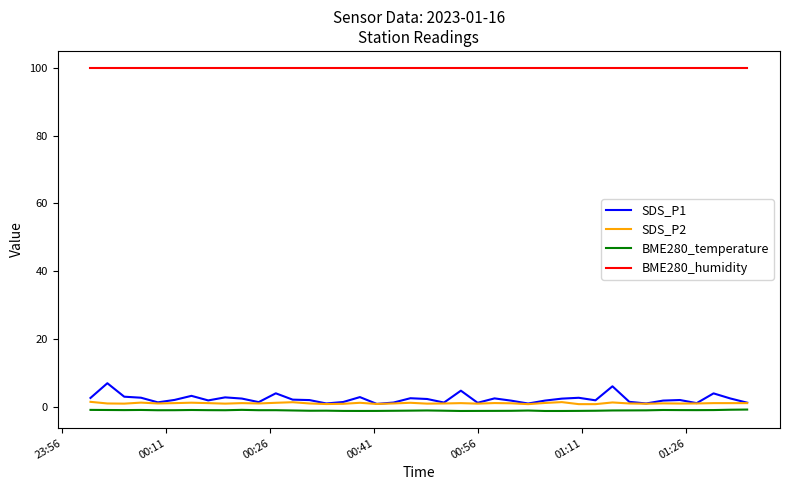

What is the average value of the SDS_P2 series?

1.0